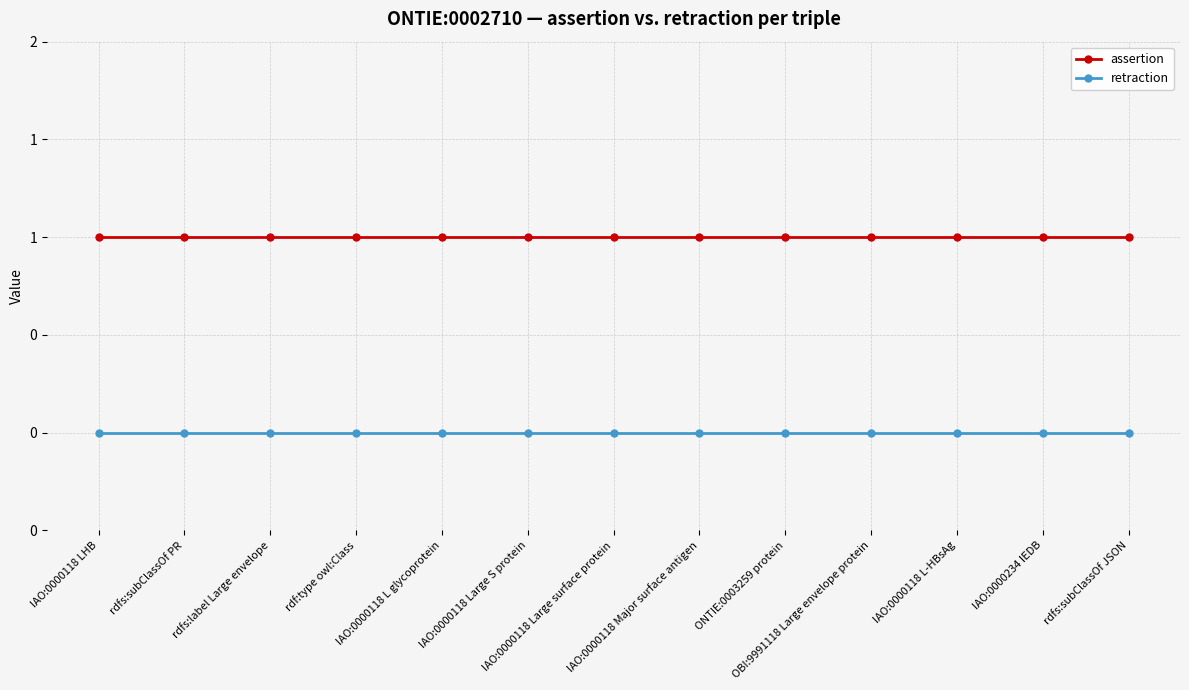

Rank the series at IAO:0000118 Major surface antigen from lowest to highest value.

retraction, assertion